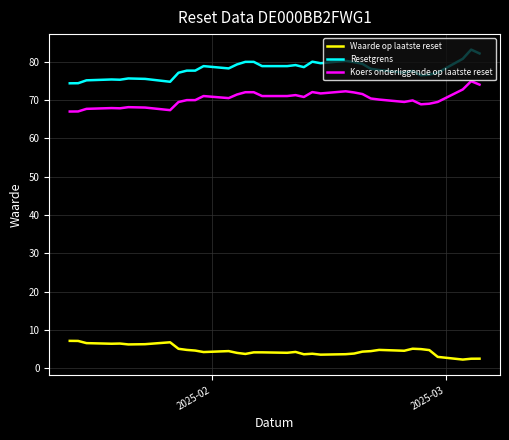

What is the maximum value shown in the chart?

83.1